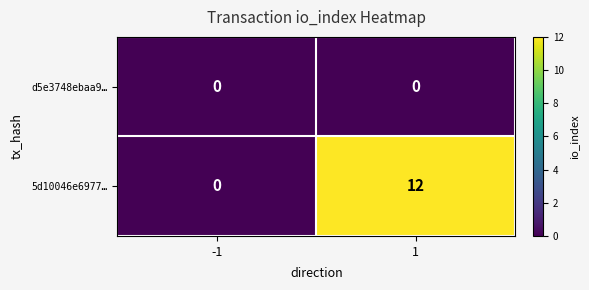

Between -1 and 1, which series saw the biggest shift?

5d10046e6977…